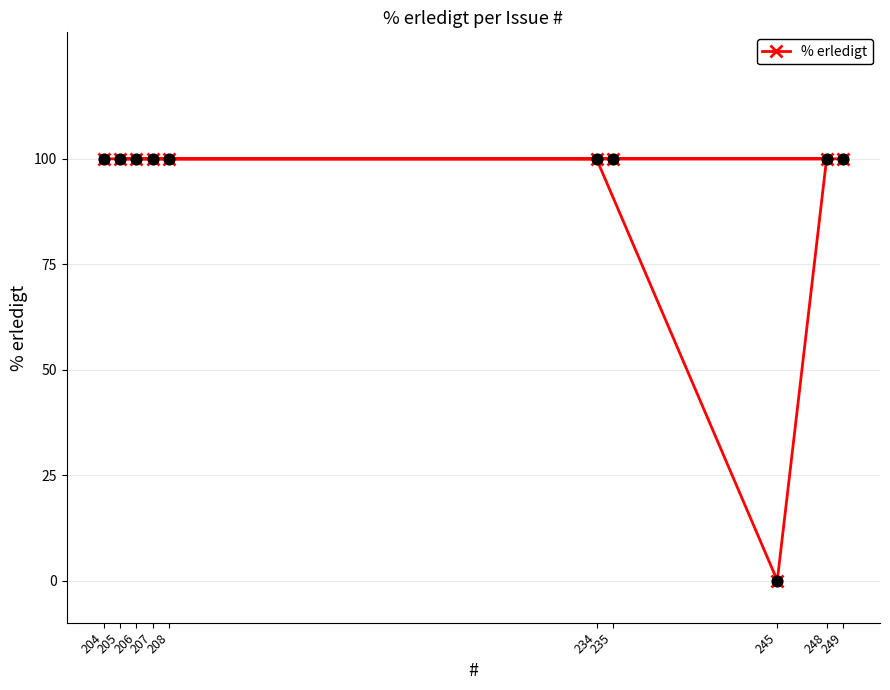

Between 235 and 205, which is larger?

235